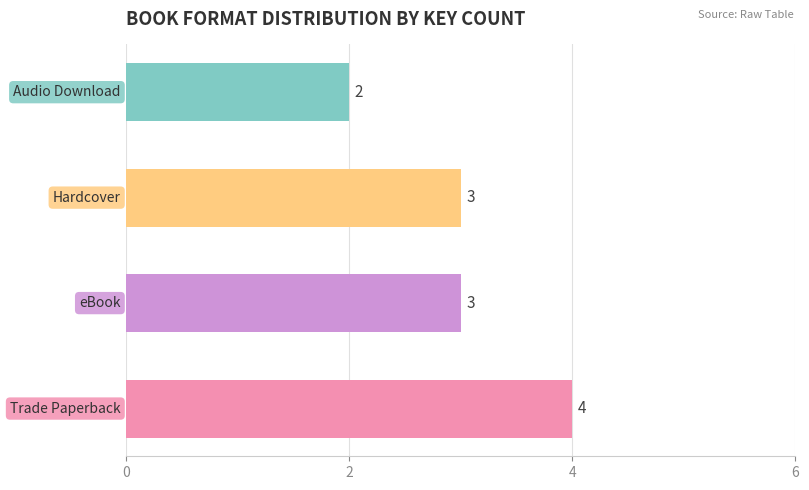

What is the average value?

3